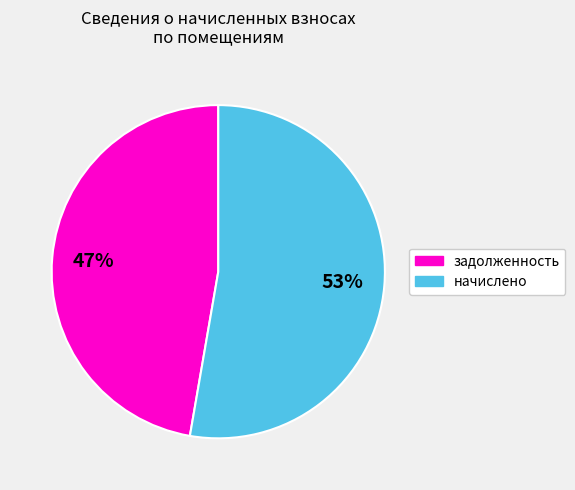

Does any single category account for the majority?

Yes